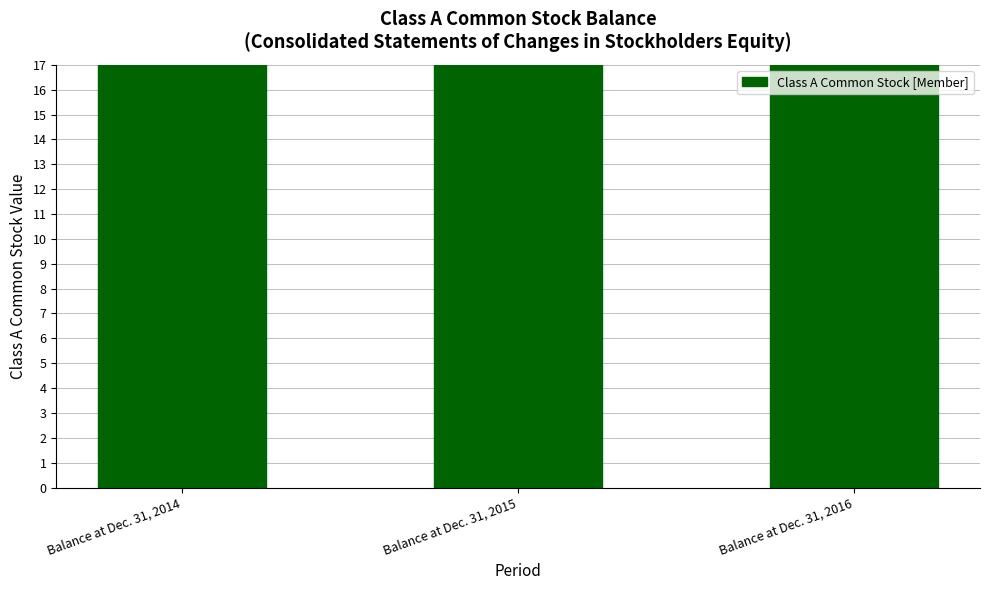

Between Balance at Dec. 31, 2014 and Balance at Dec. 31, 2016, which is larger?

Balance at Dec. 31, 2016